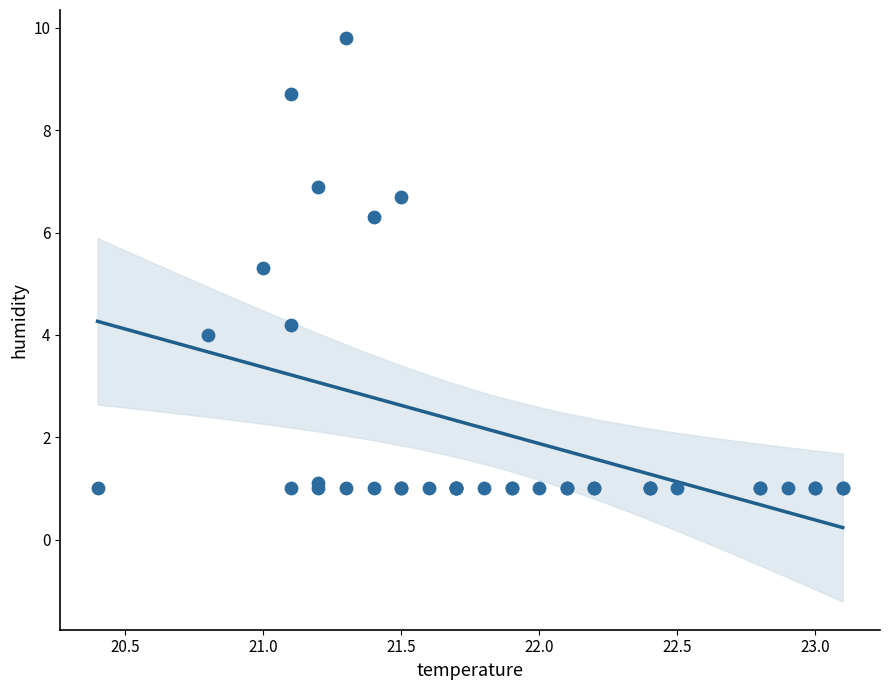

What Y value in the scatter plot is closest to 5?

5.3